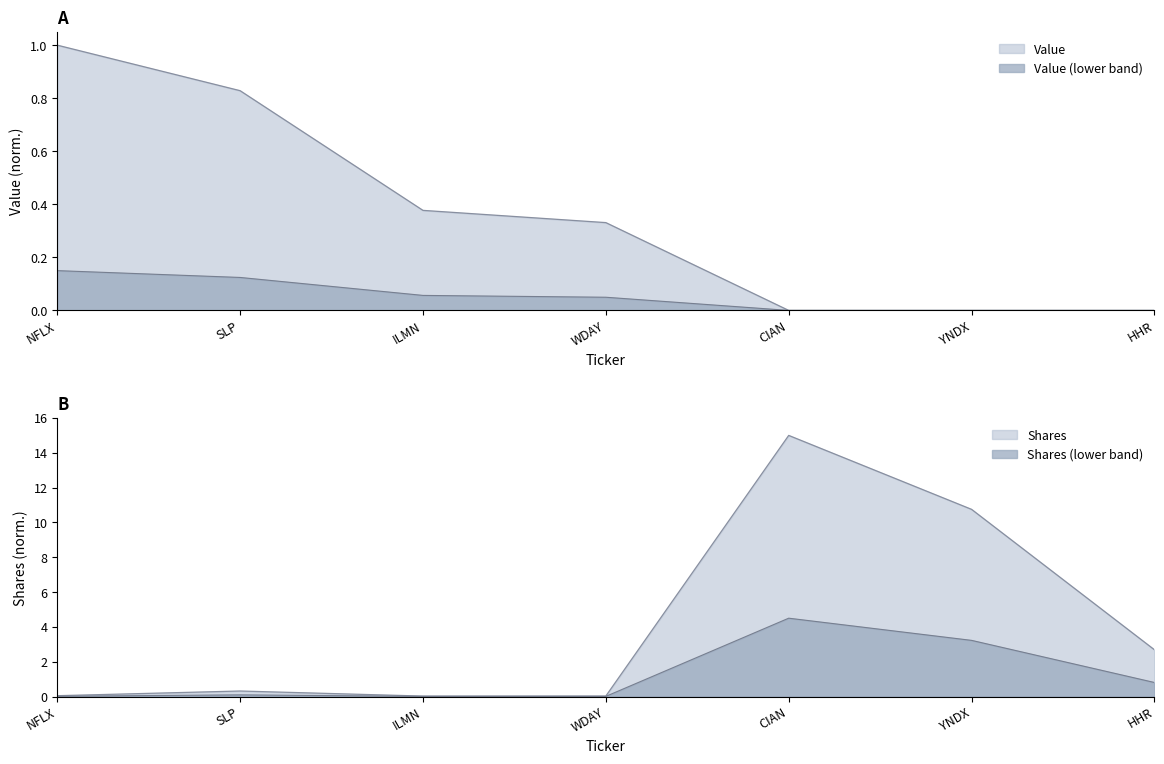

Does the chart display data point markers on the line(s)?

No